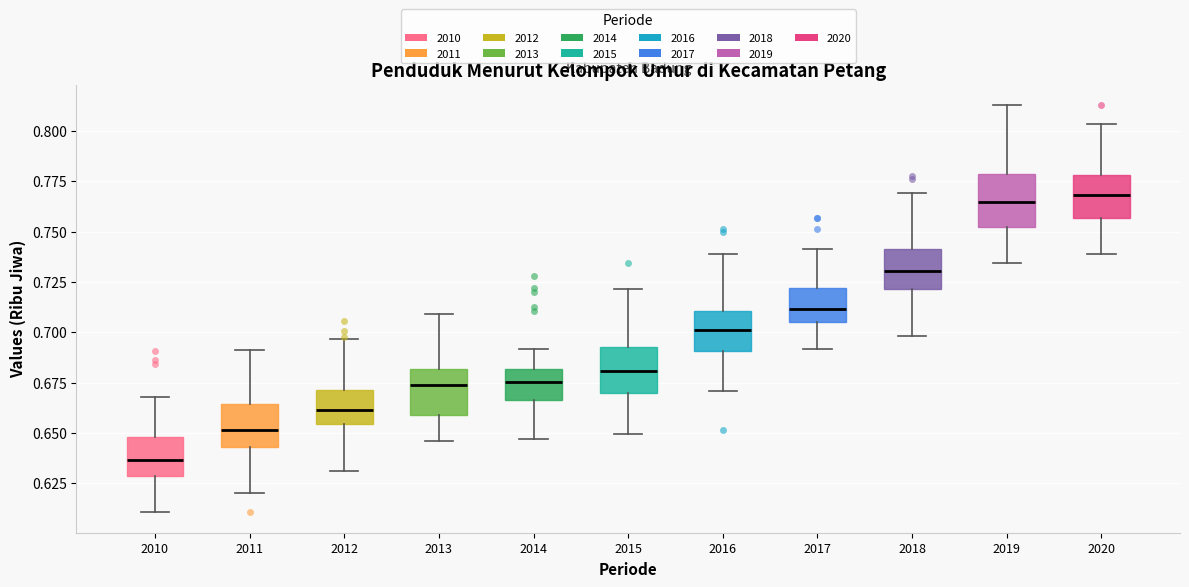

Where is the upper edge of the box at x = 2018 on the y-axis? The values are not printed on the chart, so give them approximately, as read against the axis.

0.740